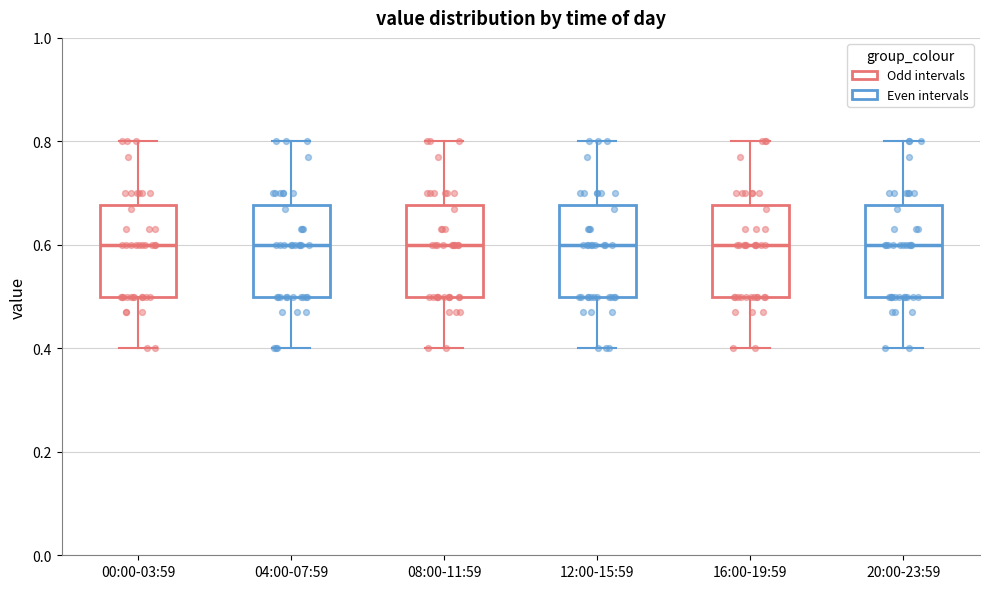

Reading left to right, transcribe this box plot: for each box, give where its median line is, the range the box spans, and where its two whiskers end, as read against the y-axis. The values are not printed on the chart, so give them approximately, as read against the axis.

00:00-03:59: median 0.60, box 0.50 to 0.68, whiskers 0.40 to 0.80
04:00-07:59: median 0.60, box 0.50 to 0.68, whiskers 0.40 to 0.80
08:00-11:59: median 0.60, box 0.50 to 0.68, whiskers 0.40 to 0.80
12:00-15:59: median 0.60, box 0.50 to 0.68, whiskers 0.40 to 0.80
16:00-19:59: median 0.60, box 0.50 to 0.68, whiskers 0.40 to 0.80
20:00-23:59: median 0.60, box 0.50 to 0.68, whiskers 0.40 to 0.80